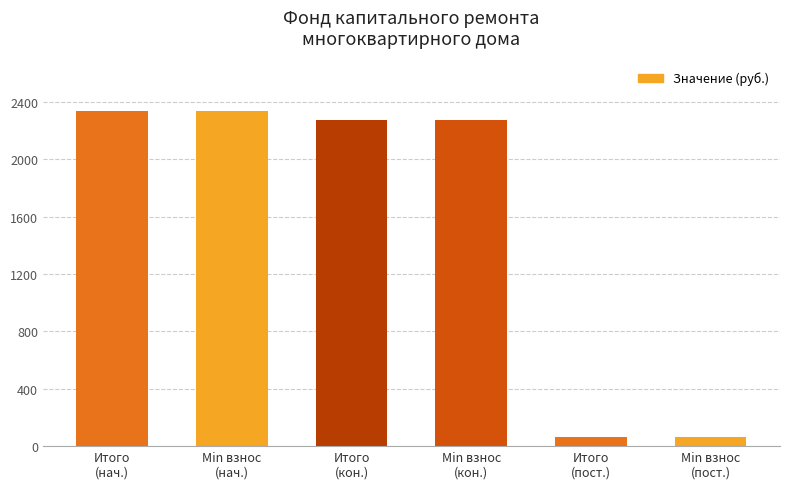

What is the minimum value shown in the chart?

62.5